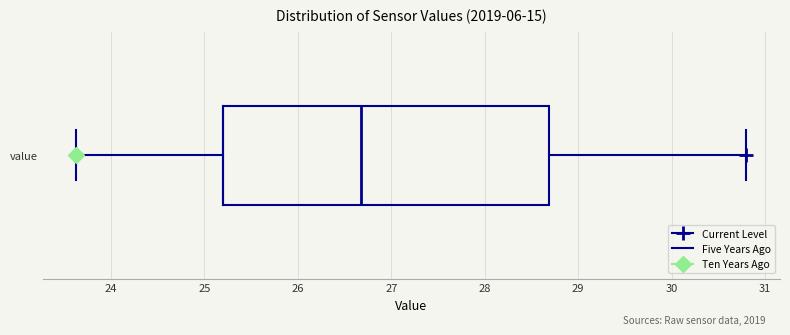

Transcribe this box plot: give where the median line is, the range the box spans, and where the two whiskers end, as read against the x-axis. The values are not printed on the chart, so give them approximately, as read against the axis.

median 26.7, box 25.2 to 28.7, whiskers 23.6 to 30.8